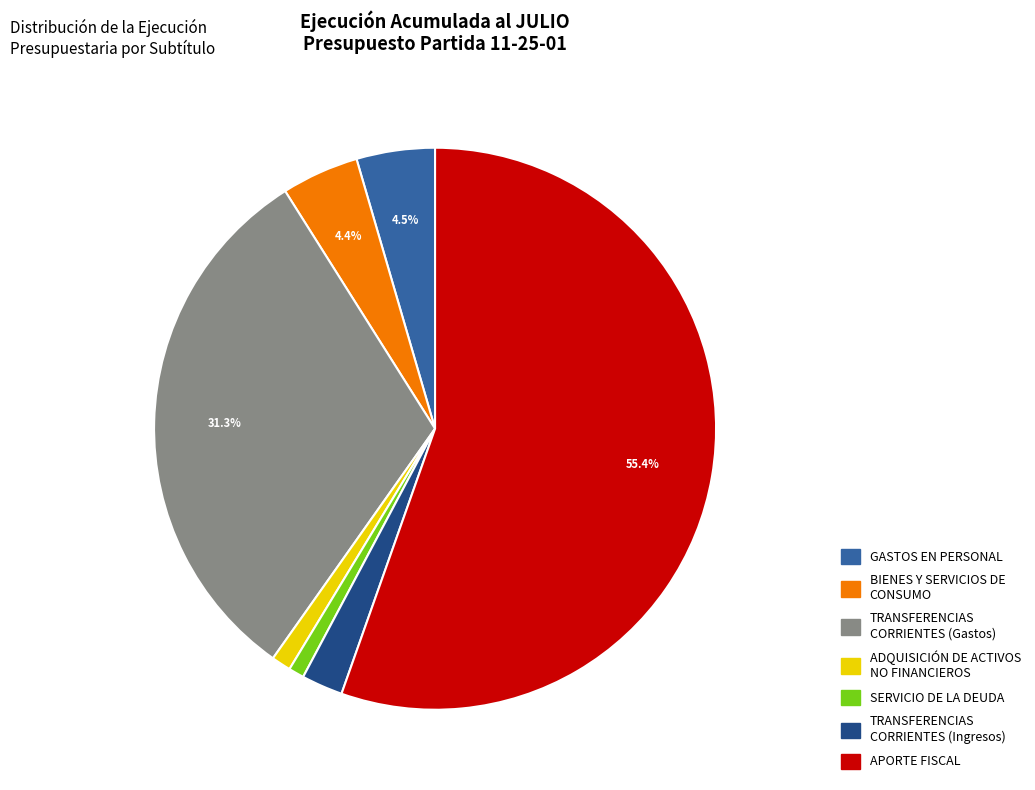

What is the ratio of the value at GASTOS EN PERSONAL to the value at BIENES Y SERVICIOS DE CONSUMO?

1.0